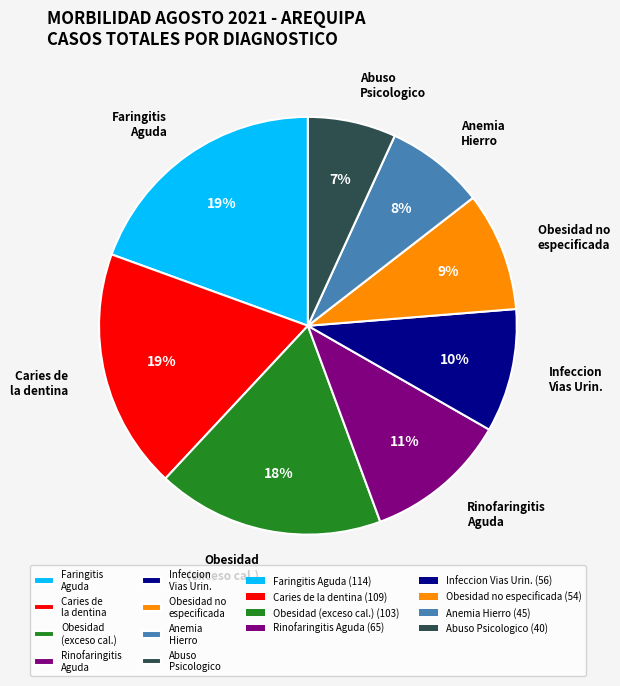

Is there a majority slice in this chart?

No